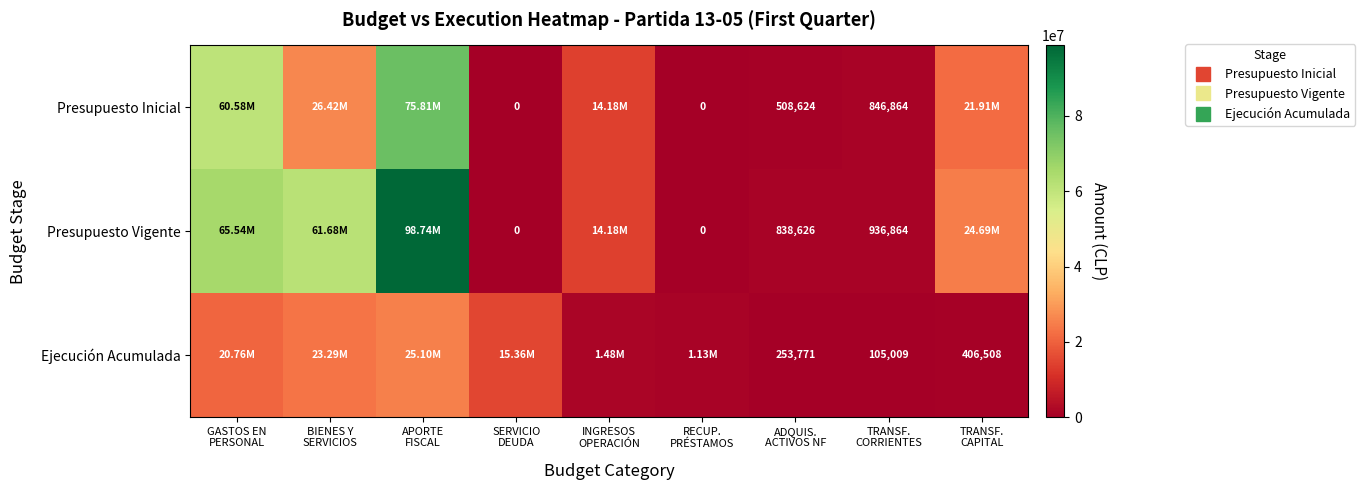

How many positive values does the Presupuesto Inicial series have?

7